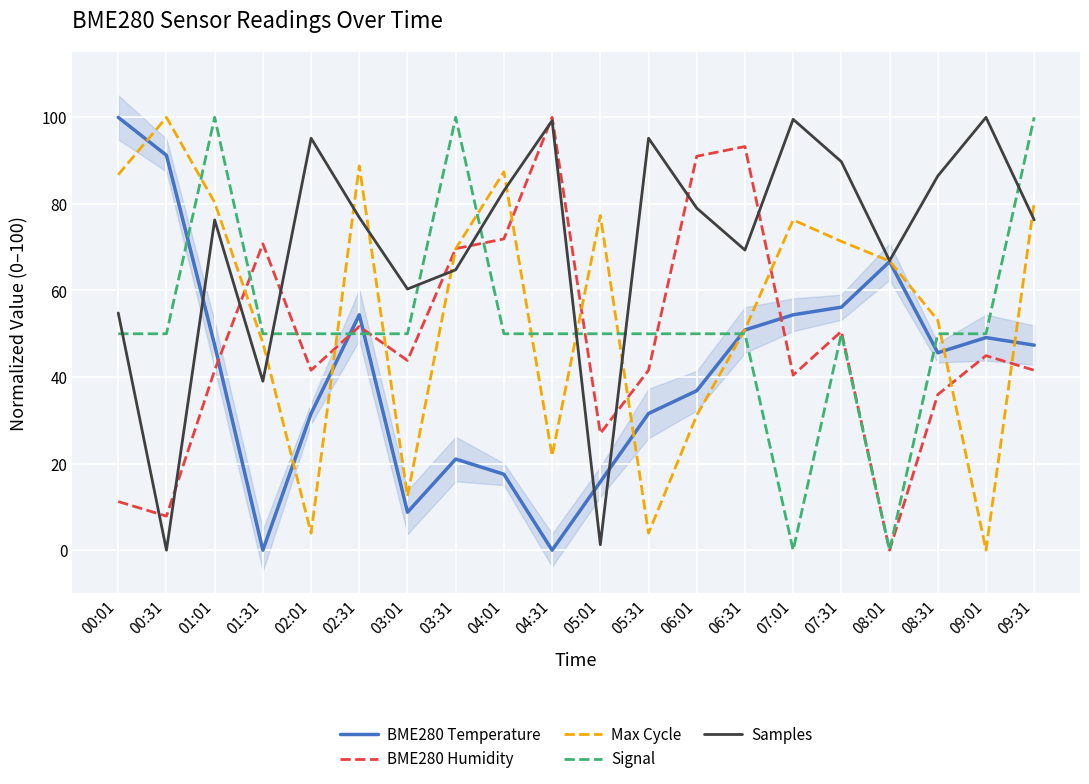

The value of Max Cycle at 02:01 is 1.2. True or false?

False